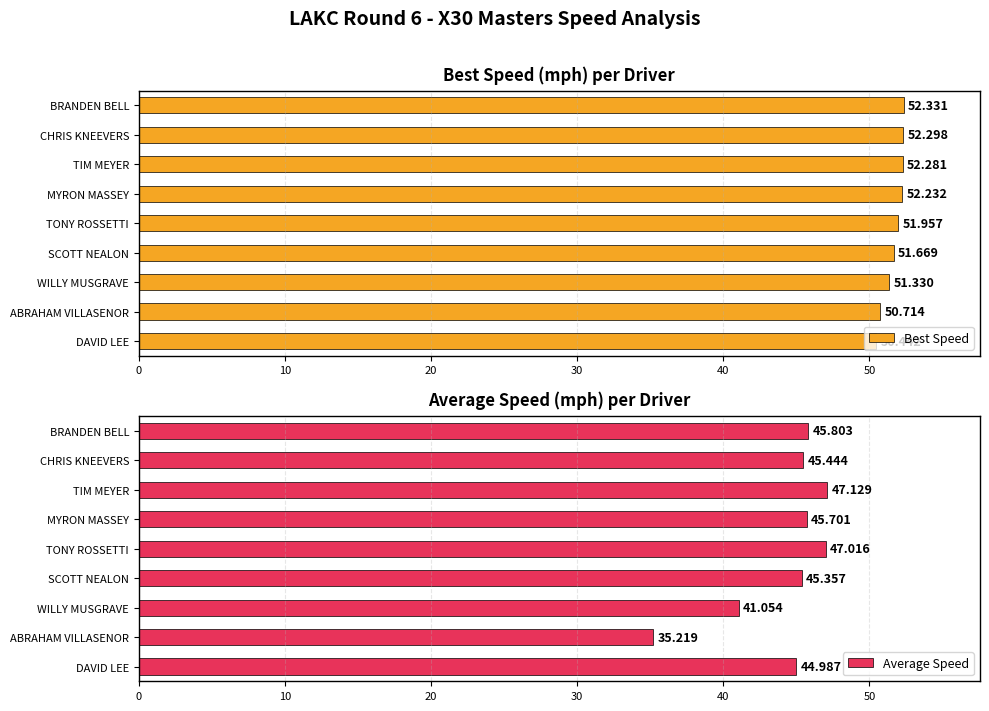

Reading right to left, extract all data points from this chart.

Best Speed: 50.4	50.7	51.3	51.7	52.0	52.2	52.3	52.3	52.3
Average Speed: 45.0	35.2	41.1	45.4	47.0	45.7	47.1	45.4	45.8